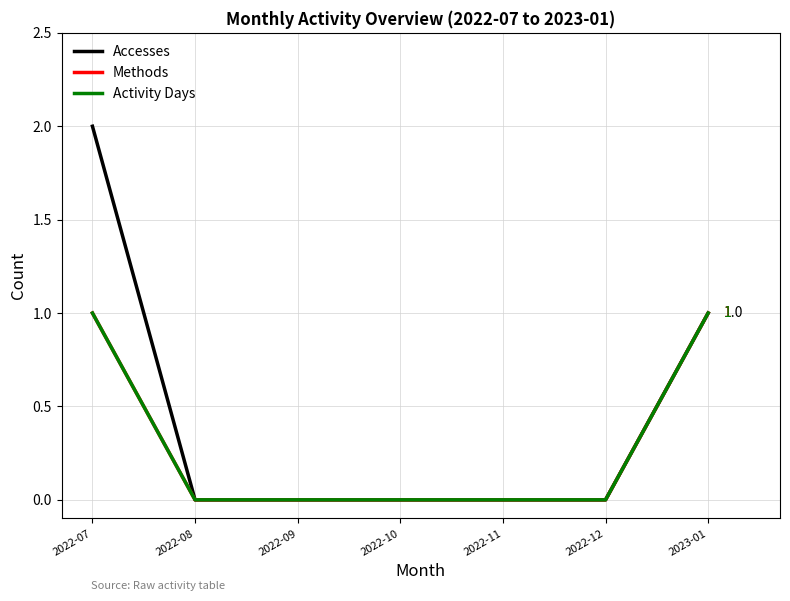

Rank the series by their maximum value, from highest to lowest.

Accesses, Methods, Activity Days